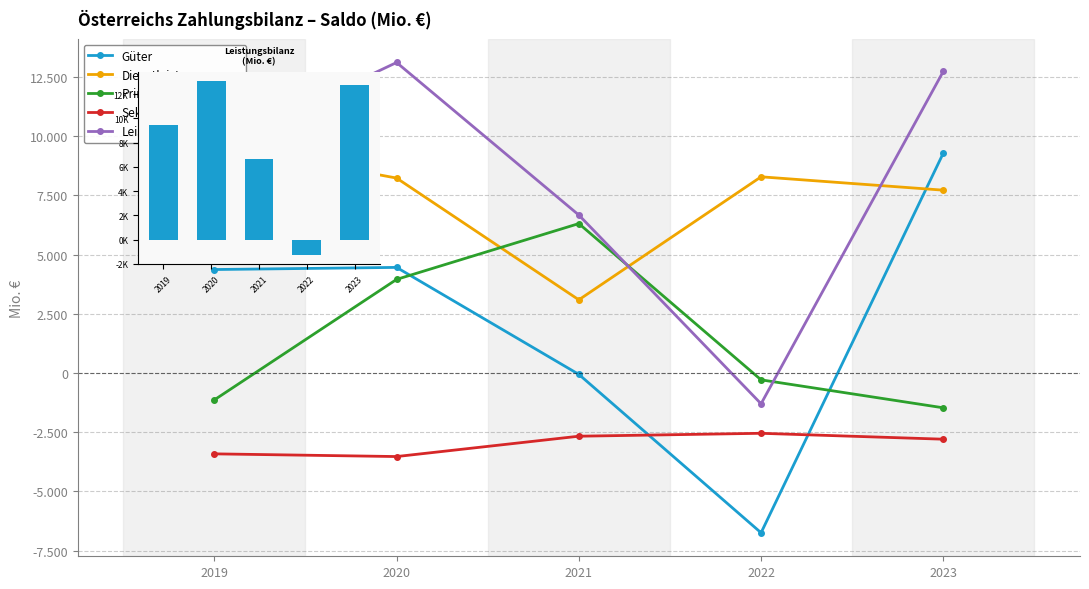

Where is Sekundäreinkommen nearest to the value -3038?

2023